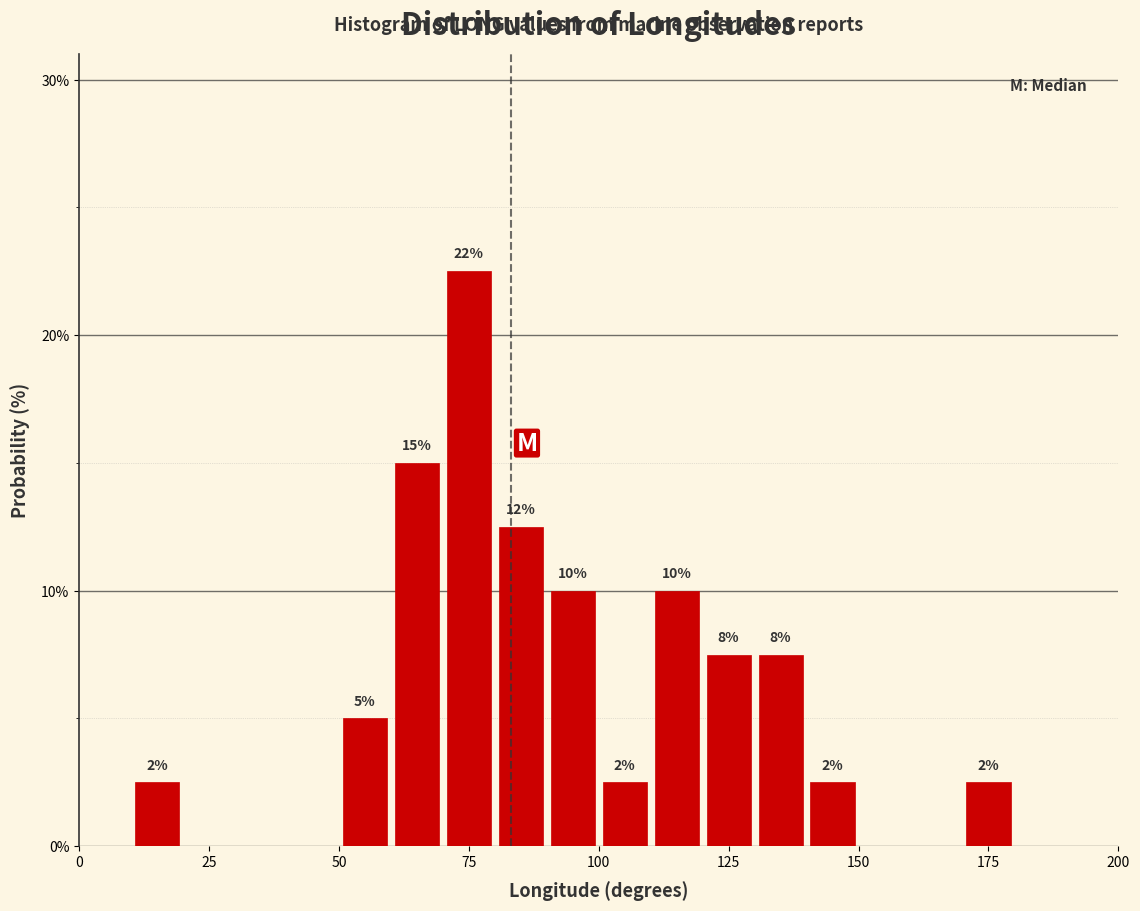

Read against the x-axis, roughly where is the centre of the tallest bar?

75